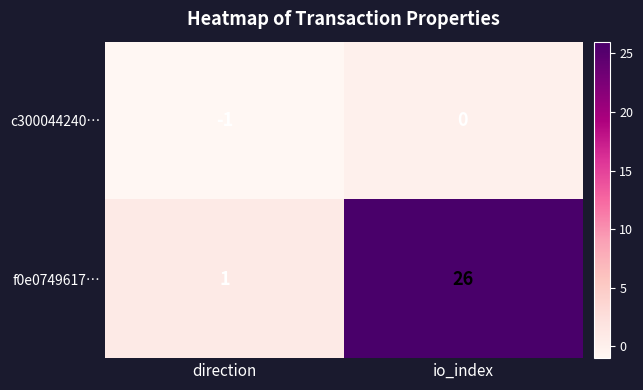

Rank the series by their maximum value, from lowest to highest.

c300044240…, f0e0749617…